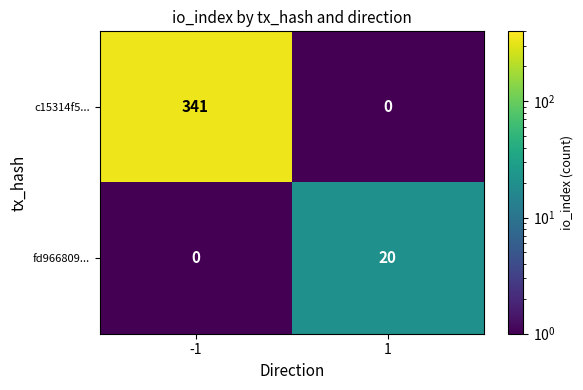

Between -1 and 1, which series saw the biggest shift?

c15314f5...